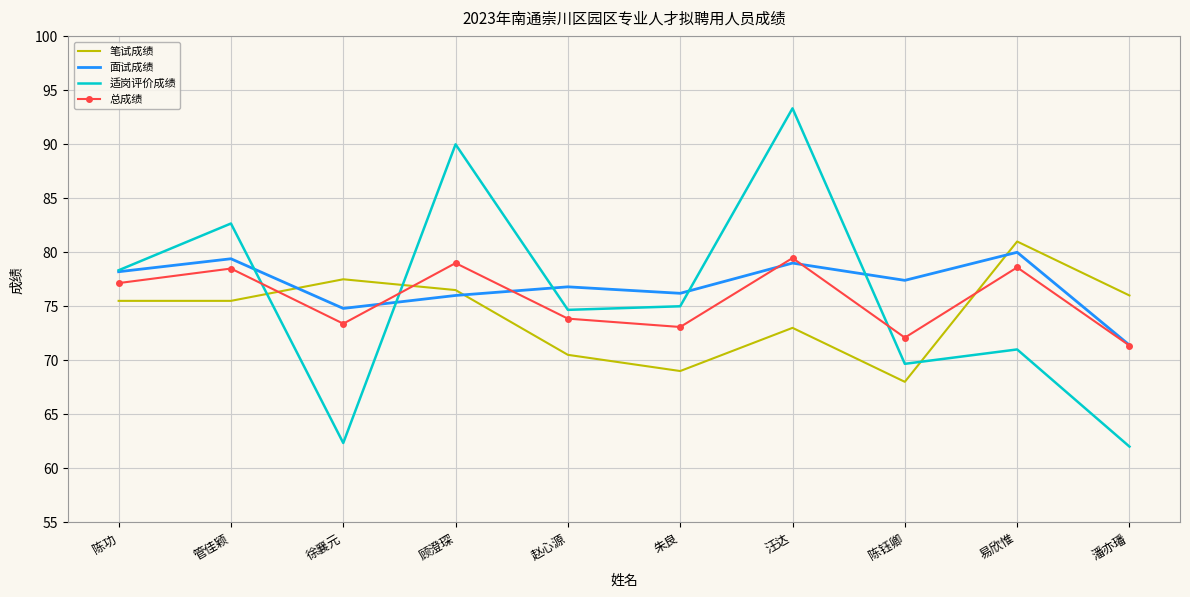

The value of 适岗评价成绩 at 顾澄琛 is 146.1. True or false?

False